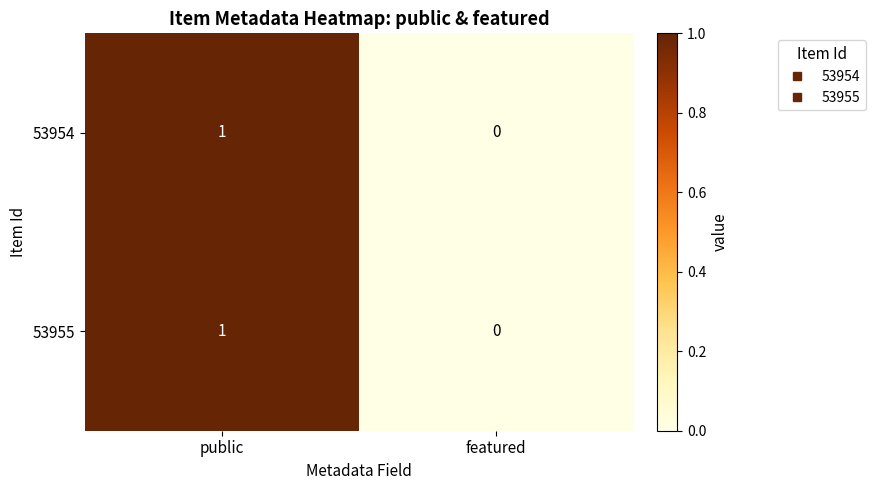

Reading left to right, what are all the values shown in this chart?

53954: 1	0
53955: 1	0